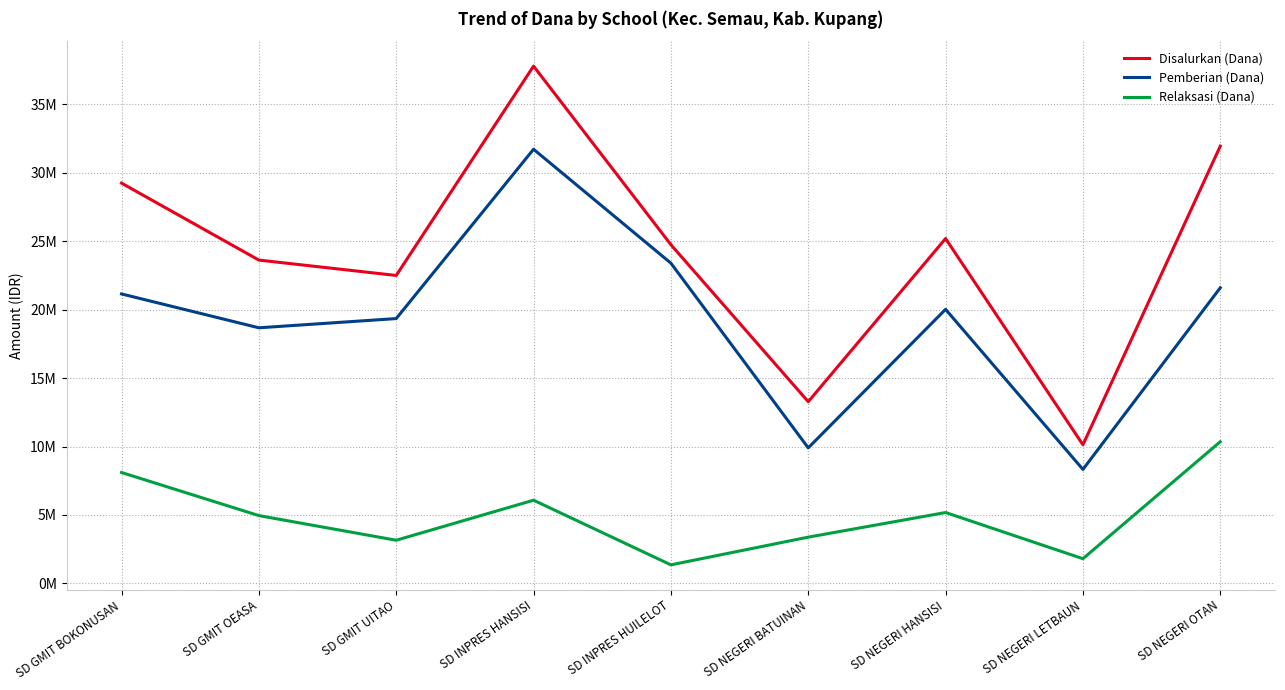

What are all the series names shown in the legend?

Disalurkan (Dana), Pemberian (Dana), Relaksasi (Dana)